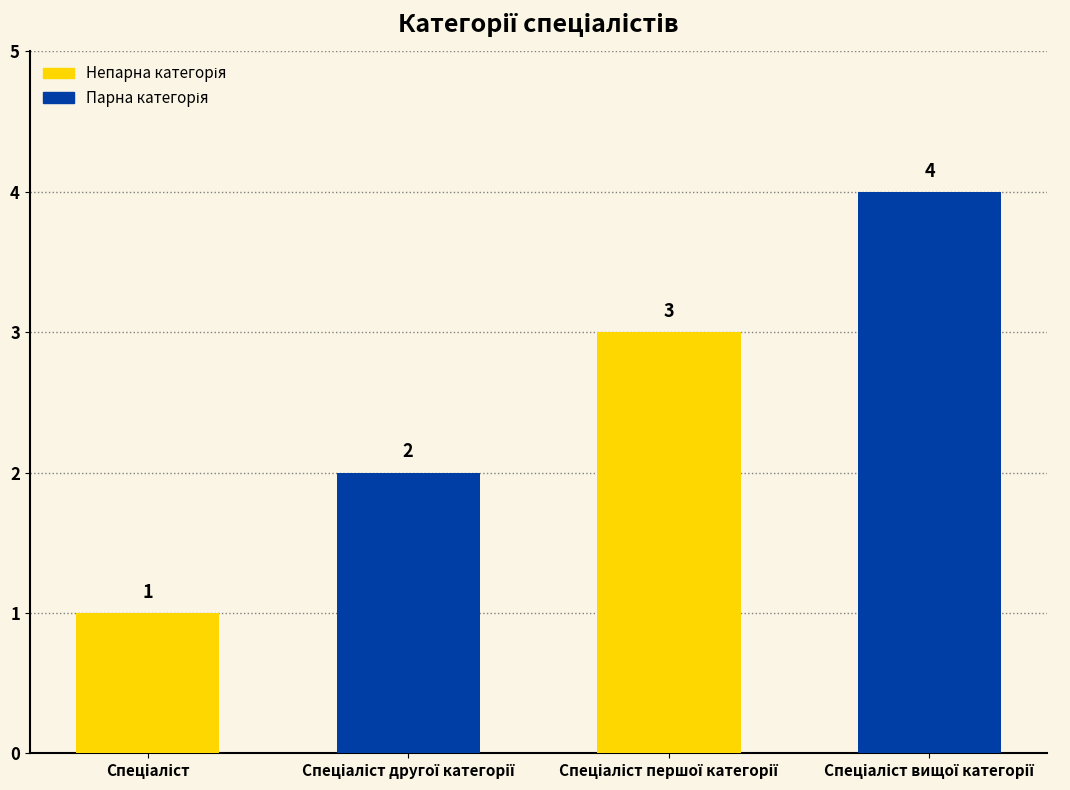

How many values are below 3?

2